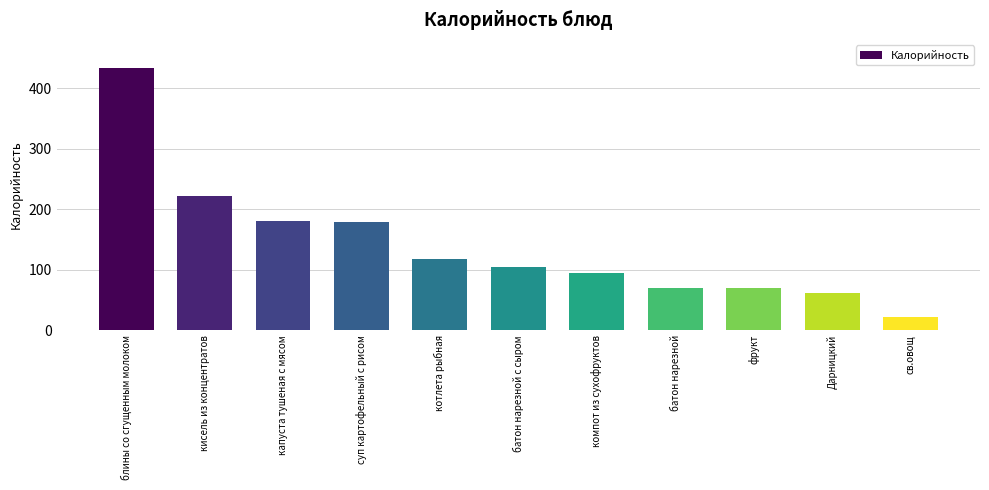

What is the value of the 9th bar from the left?

70.0